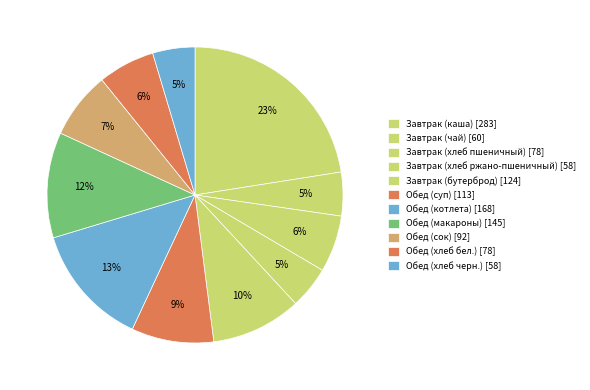

Does Обед (суп) represent more than half of the total?

No